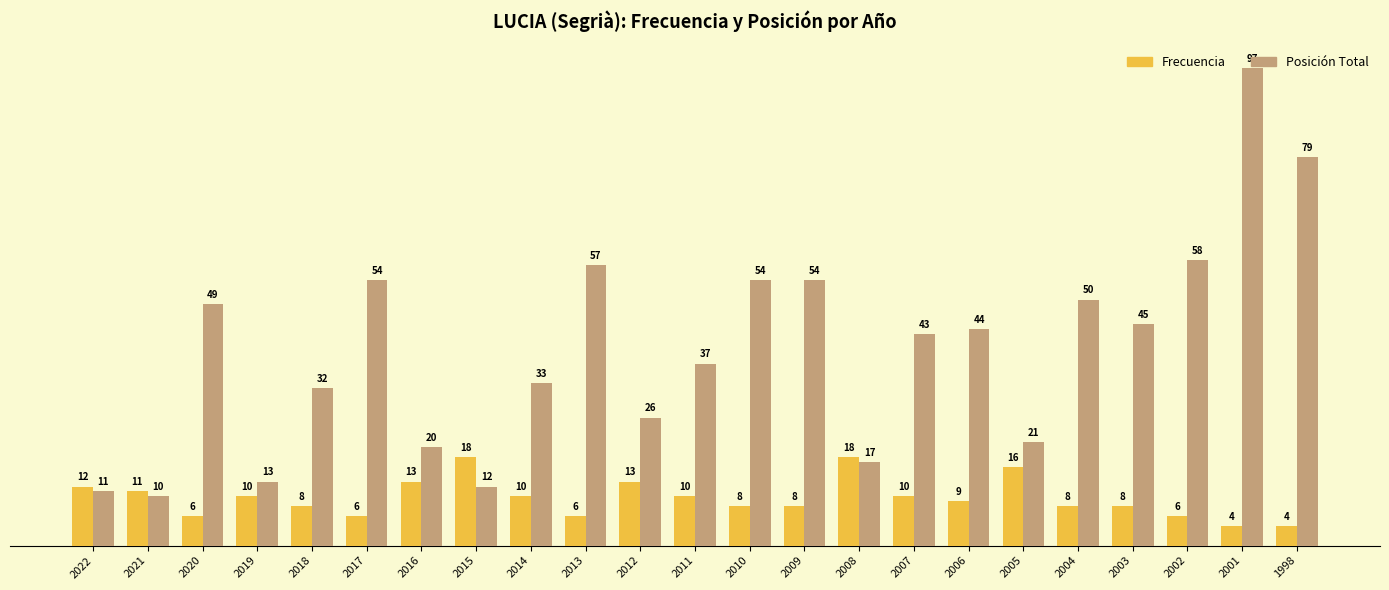

How many groups of bars are there?

23